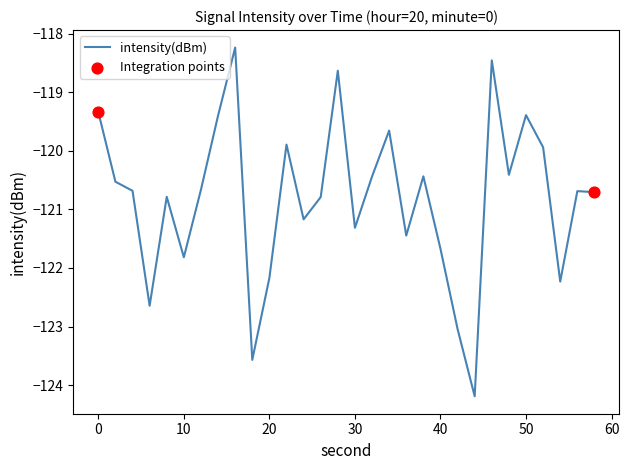

What is the maximum value shown in the chart?

-118.2